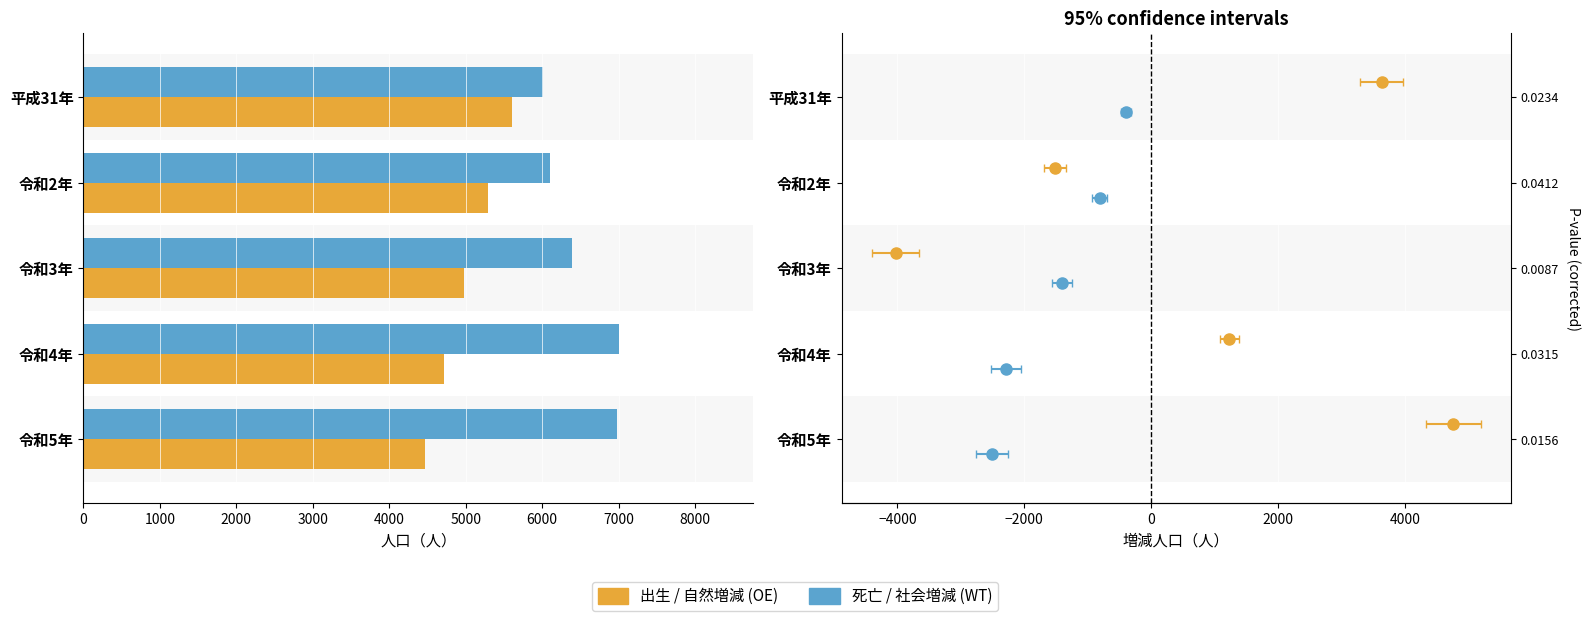

At how many categories does at least one series exceed 4665?

5